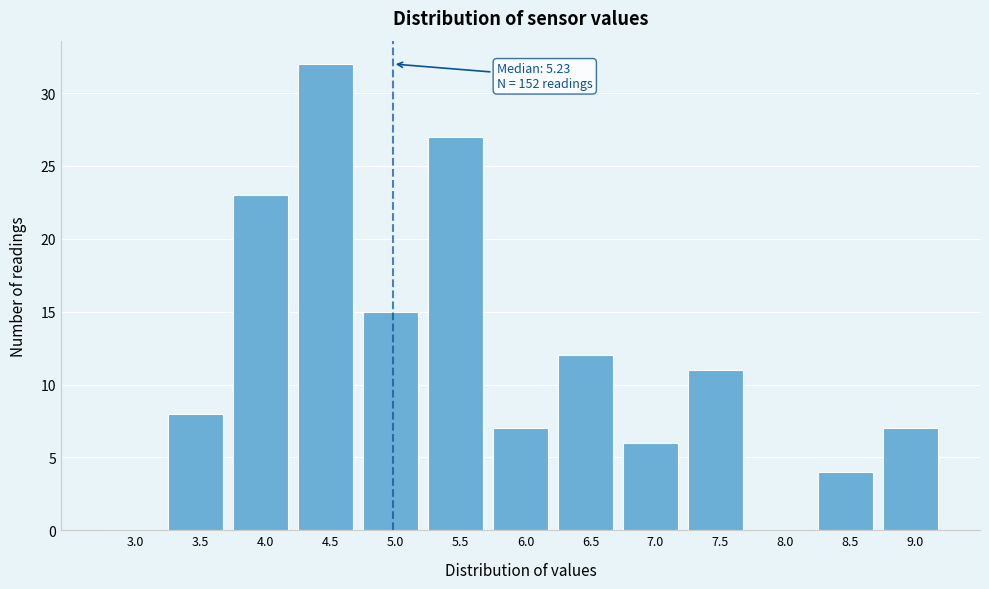

Reading left to right, what are all the values shown in this chart?

3.0=0	3.5=8	4.0=23	4.5=32	5.0=15	5.5=27	6.0=7	6.5=12	7.0=6	7.5=11	8.0=0	8.5=4	9.0=7